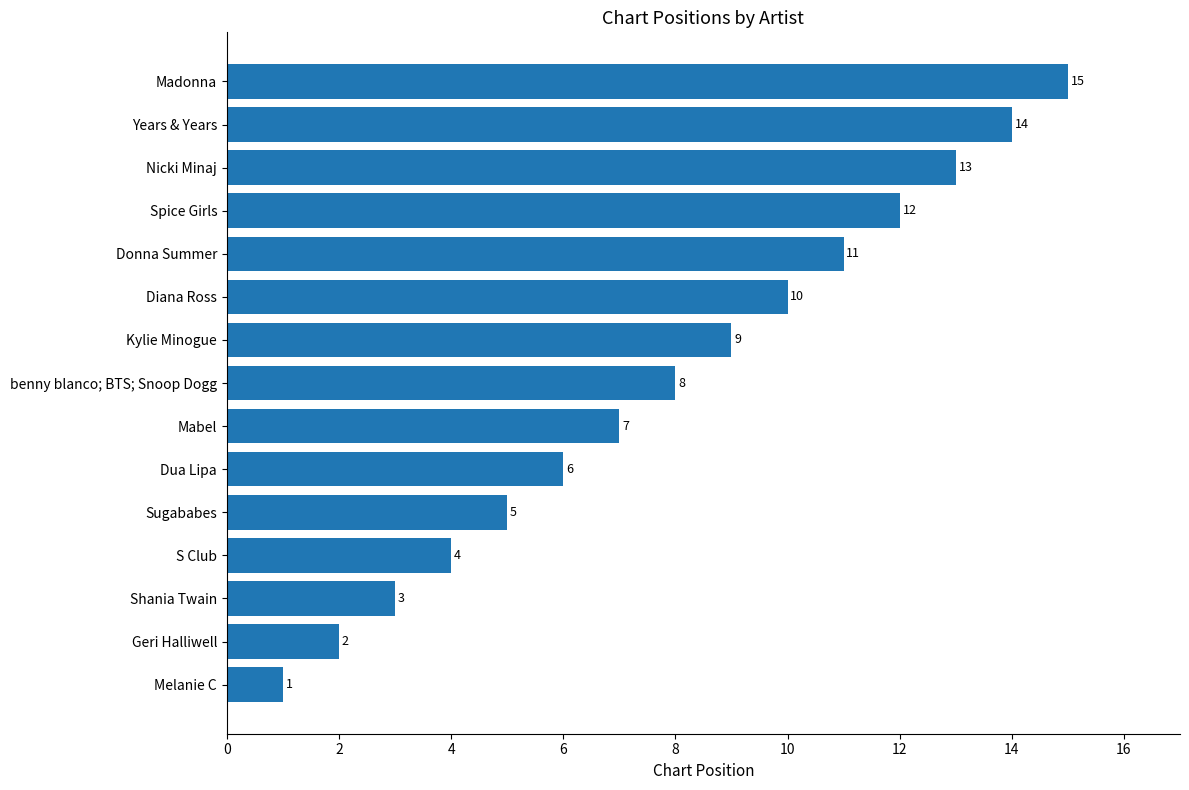

True or false: the data shows 4 at S Club.

True